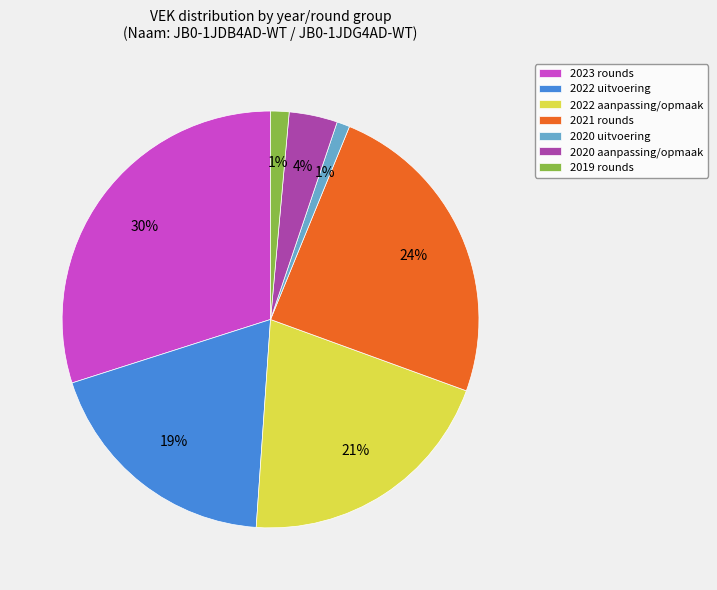

To the nearest percent, what is the average slice percentage?

14%